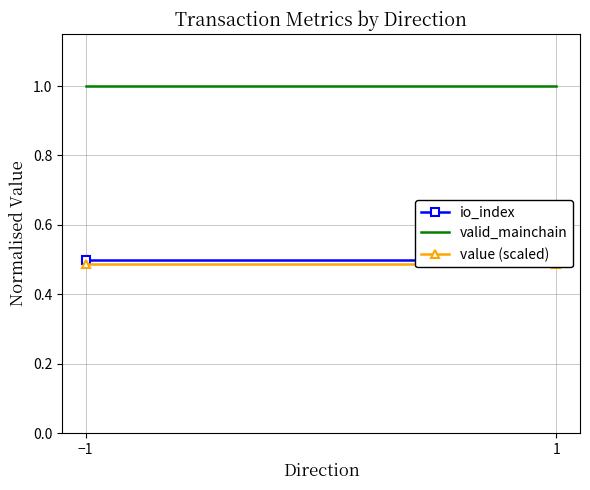

Which series has the largest total across all categories?

valid_mainchain